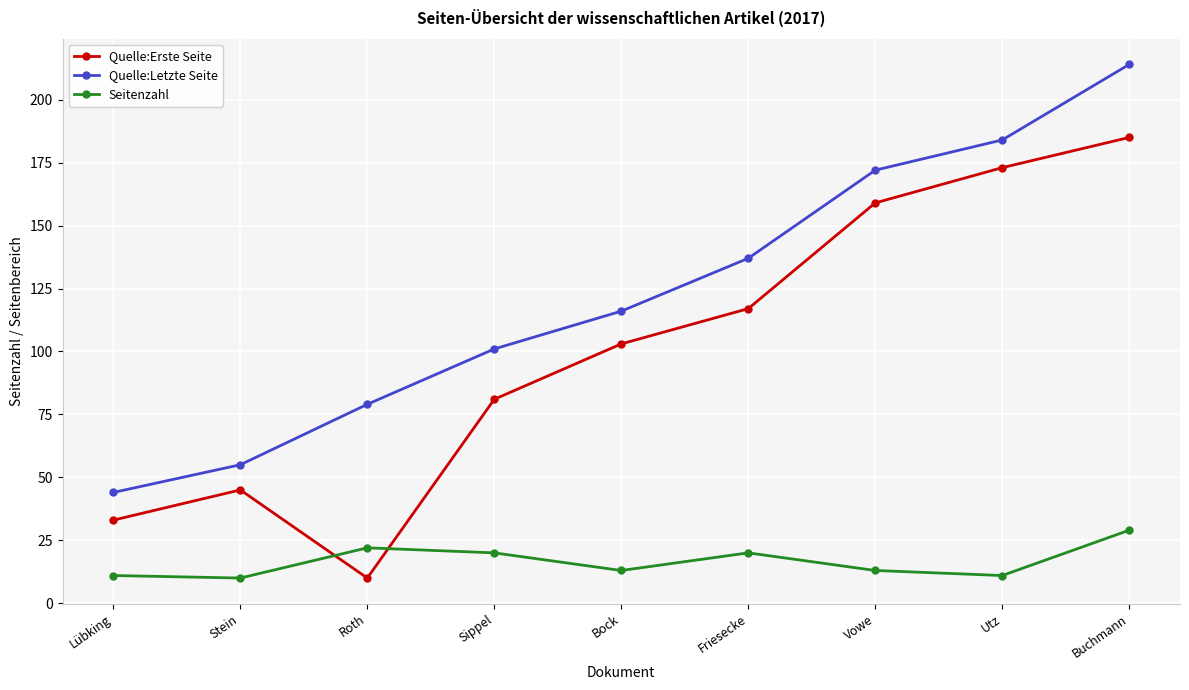

Rank the series by their maximum value, from lowest to highest.

Seitenzahl, Quelle:Erste Seite, Quelle:Letzte Seite